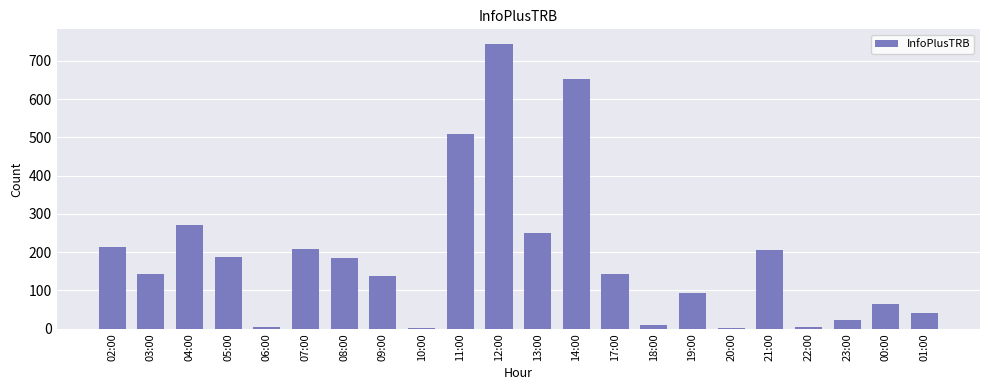

Between 04:00 and 21:00, which is larger?

04:00